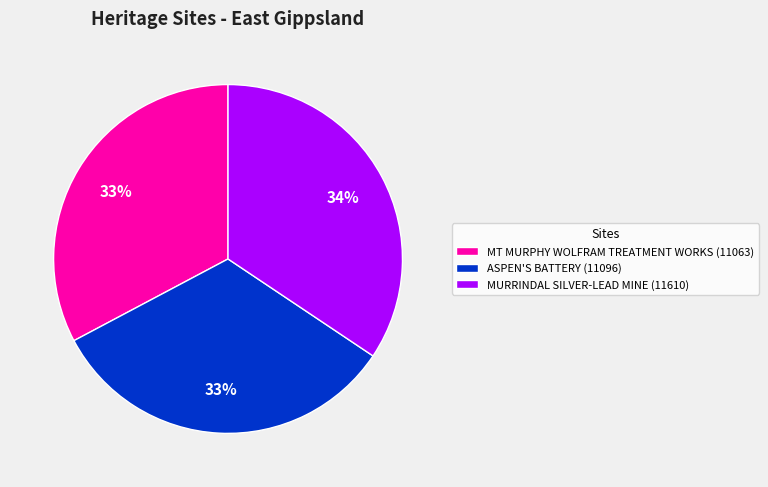

Does any single category account for the majority?

No